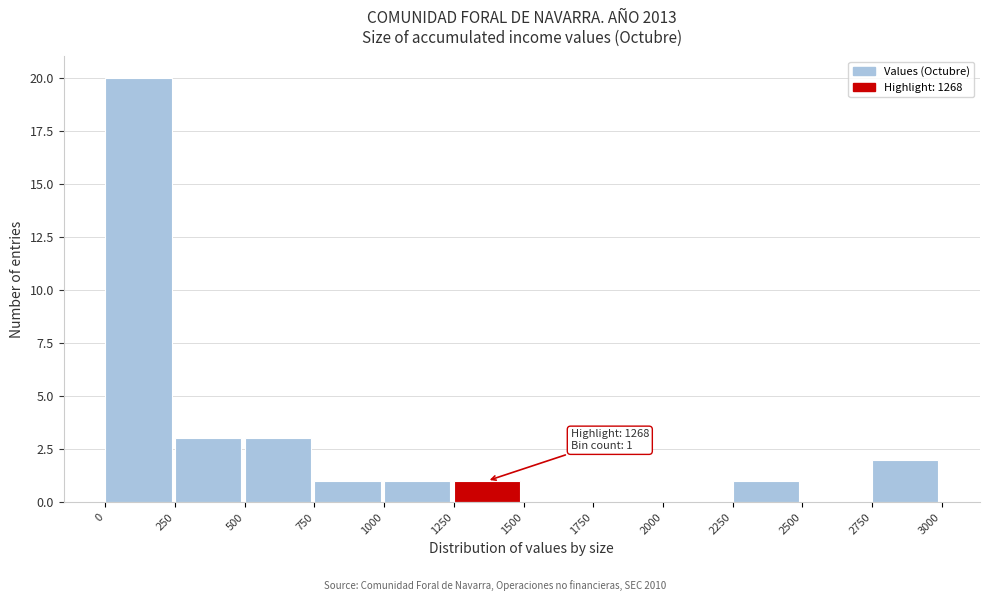

Which range on the x-axis has the tallest bar?

0 to 250